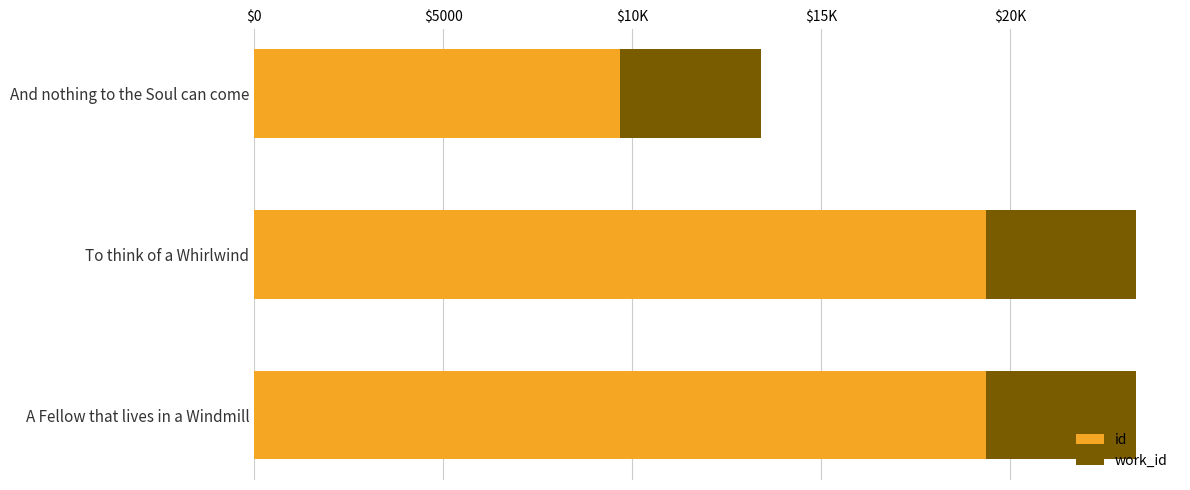

What is the difference between the second highest and minimum values in the work_id series?

219